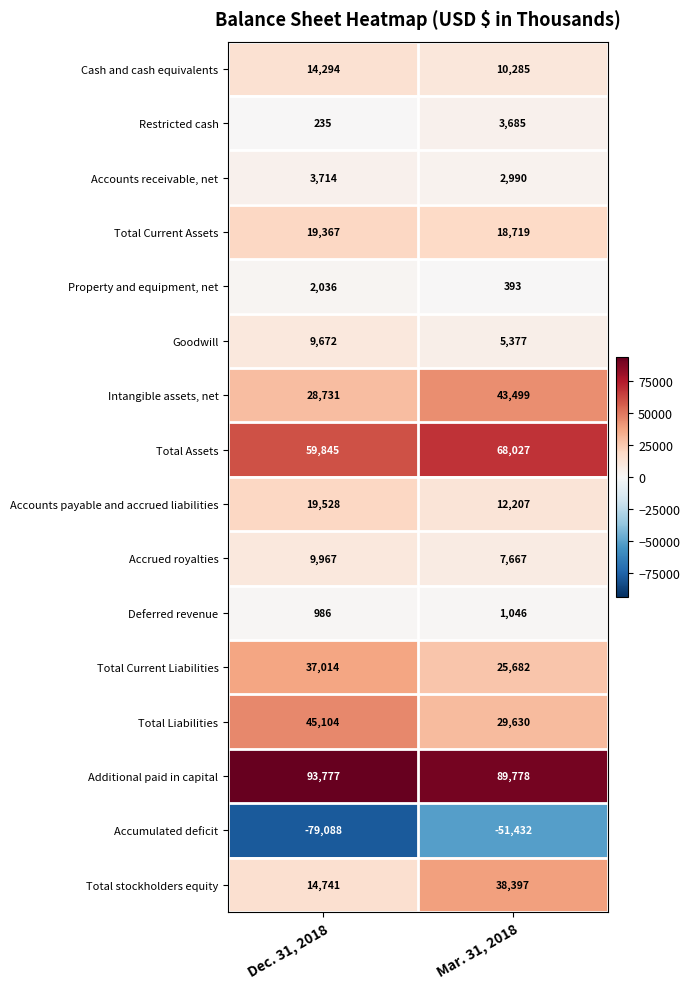

Which series has the widest spread of values?

Accumulated deficit